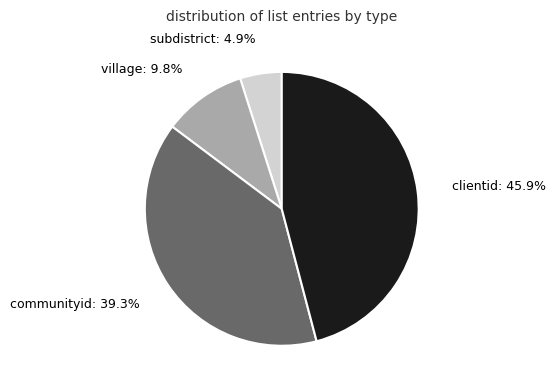

Is there a majority slice in this chart?

No